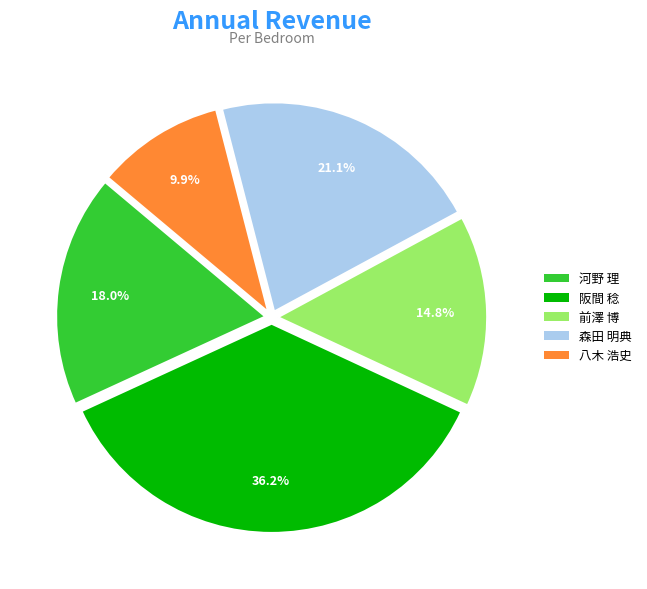

Does 阪間 稔 represent more than half of the total?

No